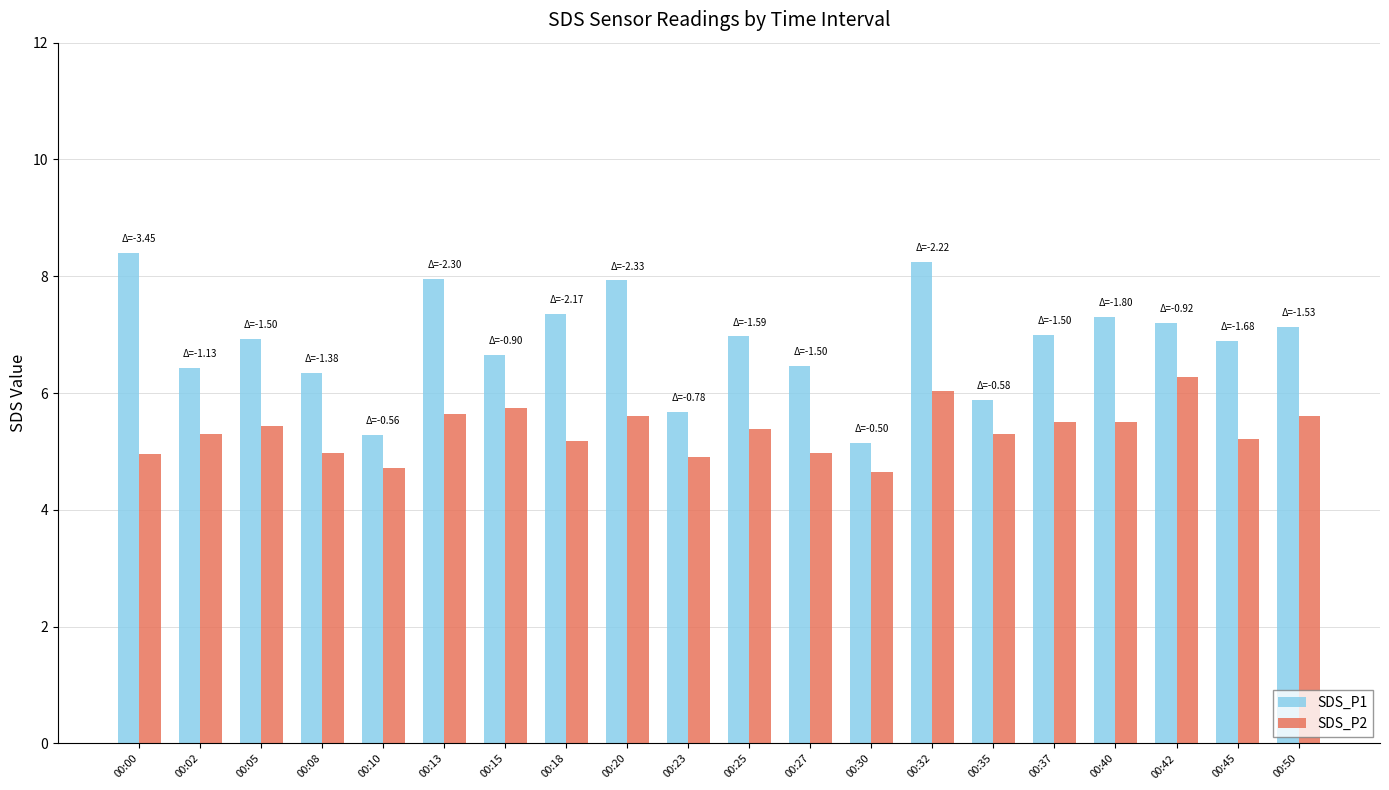

The SDS_P2 series shows 6.0 at 00:32. True or false?

True